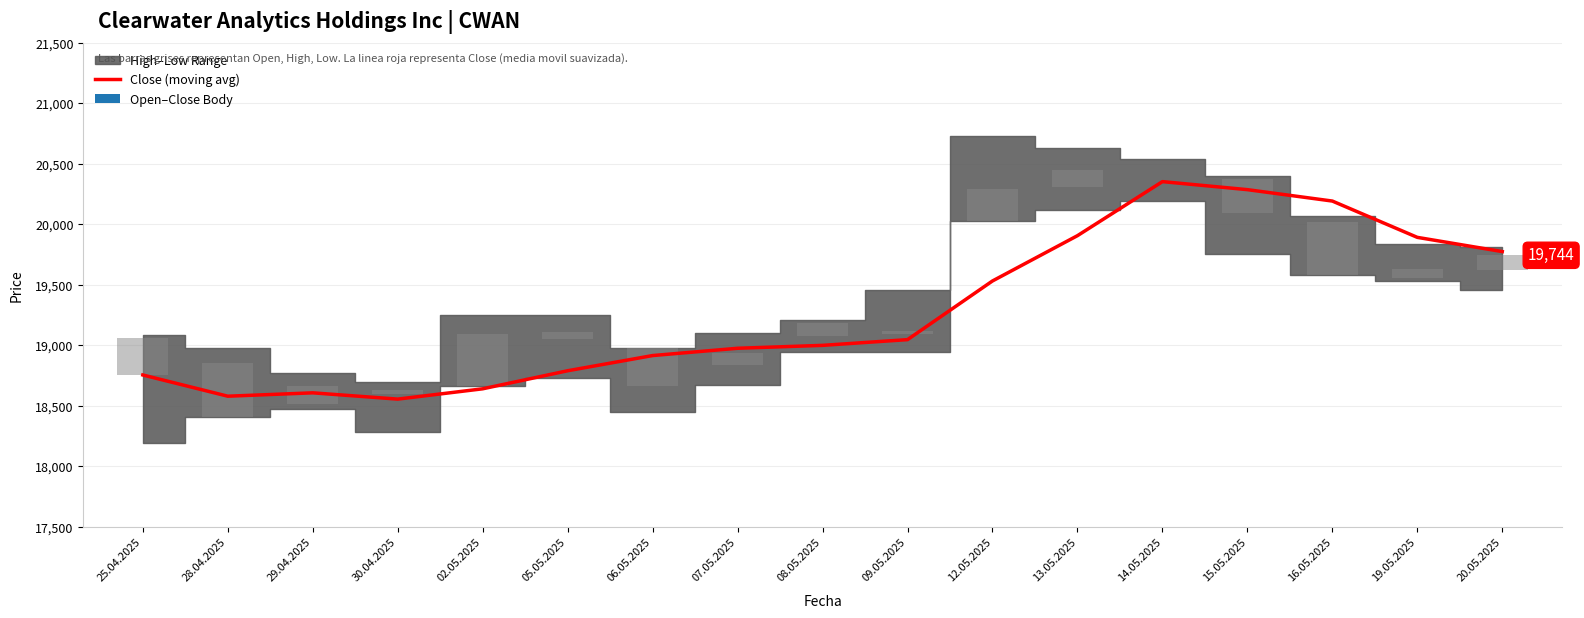

List the labels in order of value, smallest first.

30.04.2025, 28.04.2025, 29.04.2025, 02.05.2025, 25.04.2025, 05.05.2025, 06.05.2025, 07.05.2025, 08.05.2025, 09.05.2025, 12.05.2025, 20.05.2025, 19.05.2025, 13.05.2025, 16.05.2025, 15.05.2025, 14.05.2025